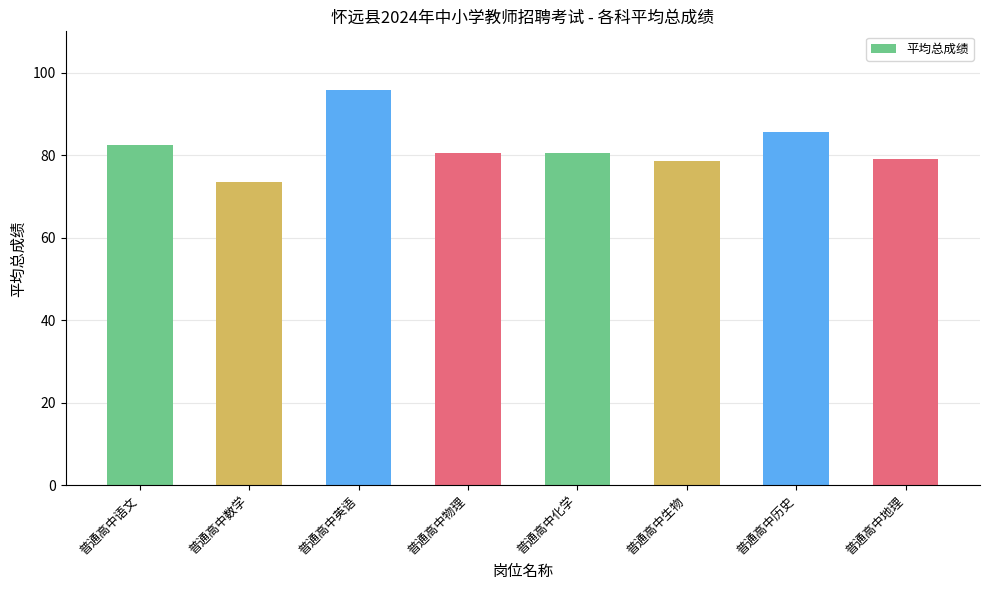

What is the change in value from 普通高中英语 to 普通高中地理?

-16.7